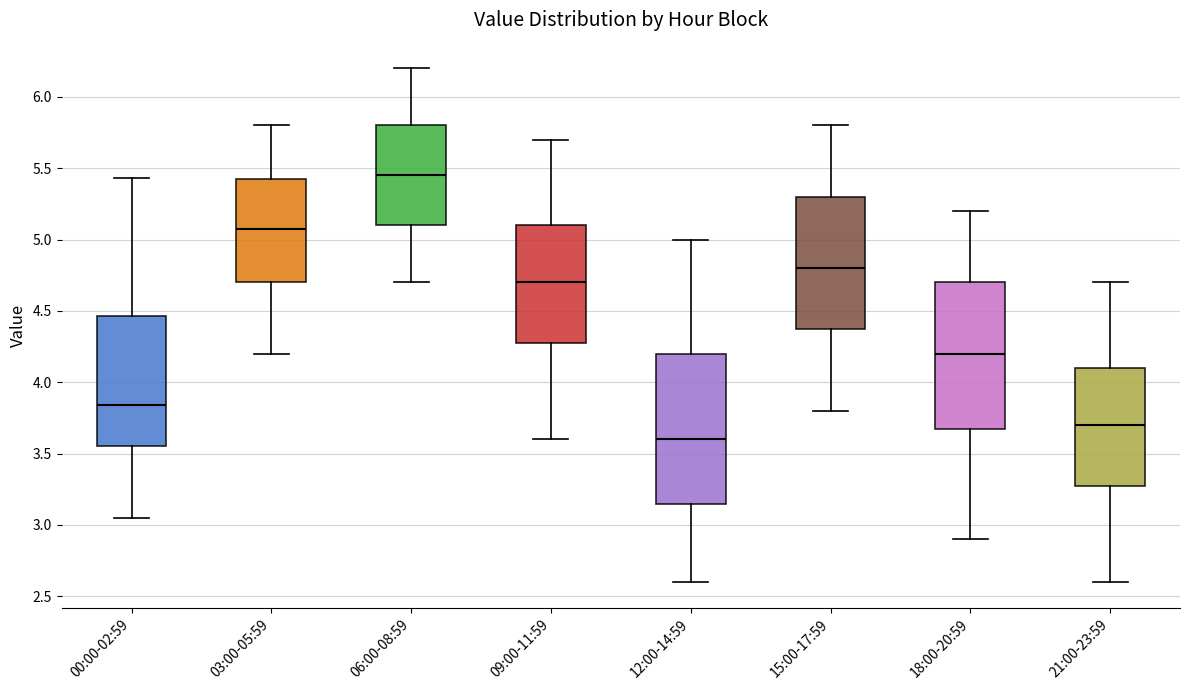

Which box has the lowest median line?

12:00-14:59